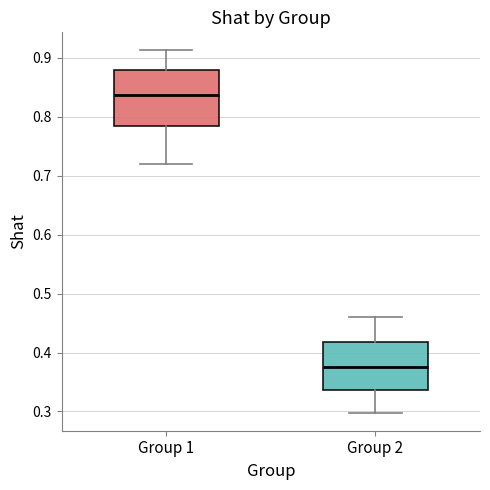

Which box's median line is the highest?

Group 1